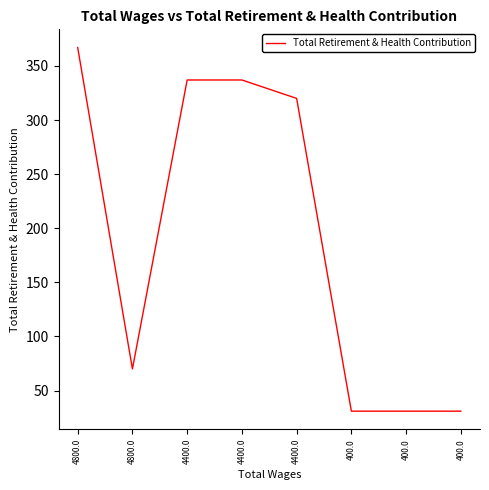

How many points are lower than both their immediate neighbors (excluding endpoints)?

1